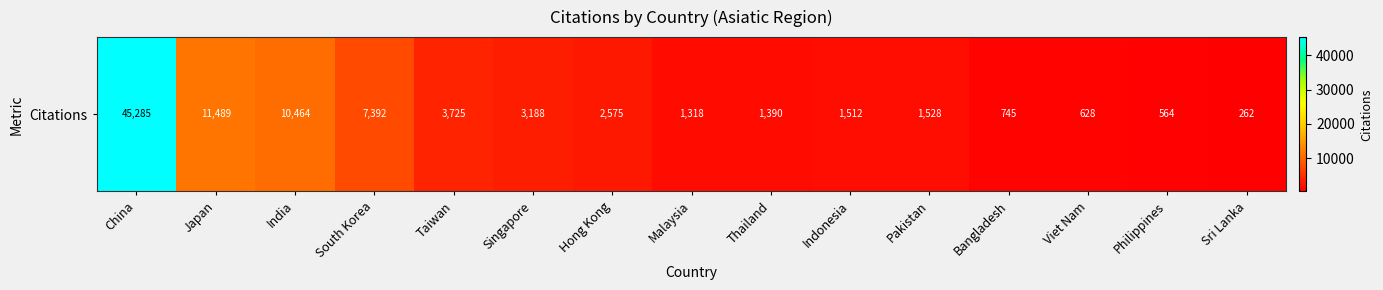

What is the minimum value shown in the chart?

262